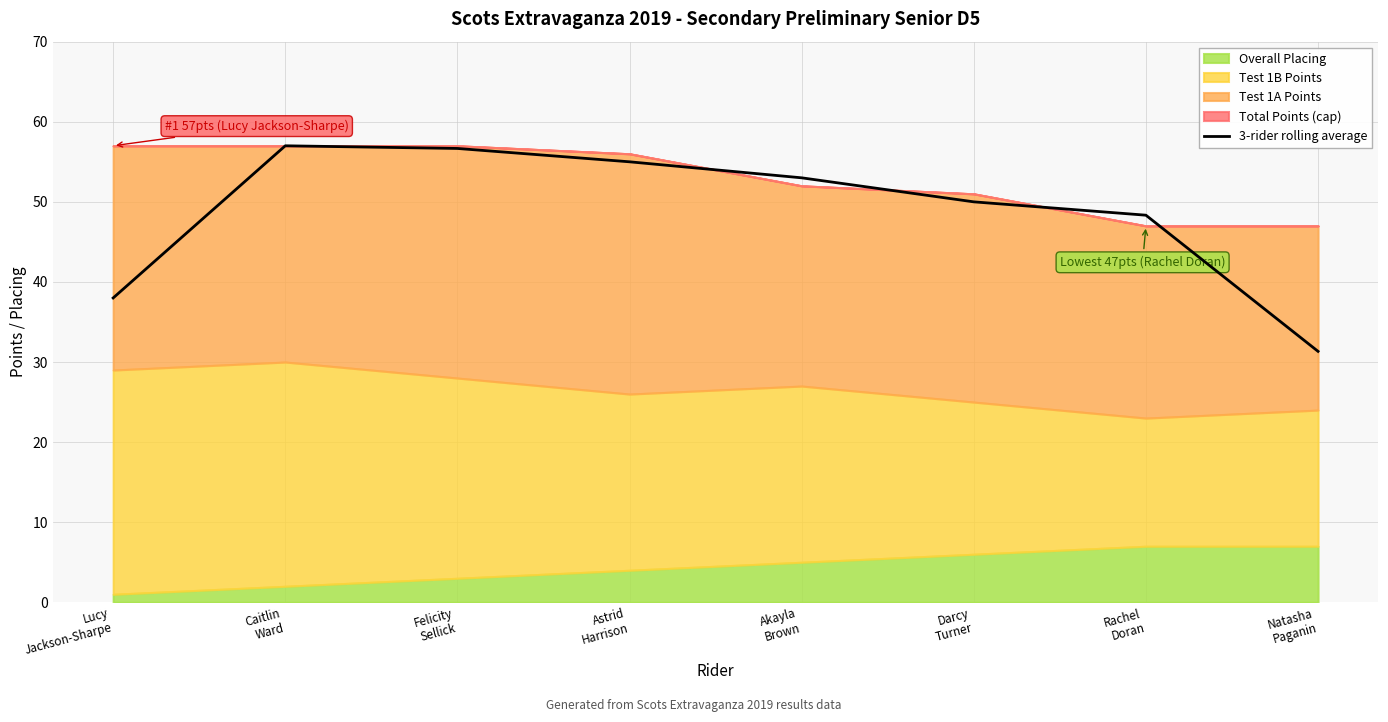

The chart shows a value of 38.0 at Lucy
Jackson-Sharpe. True or false?

True